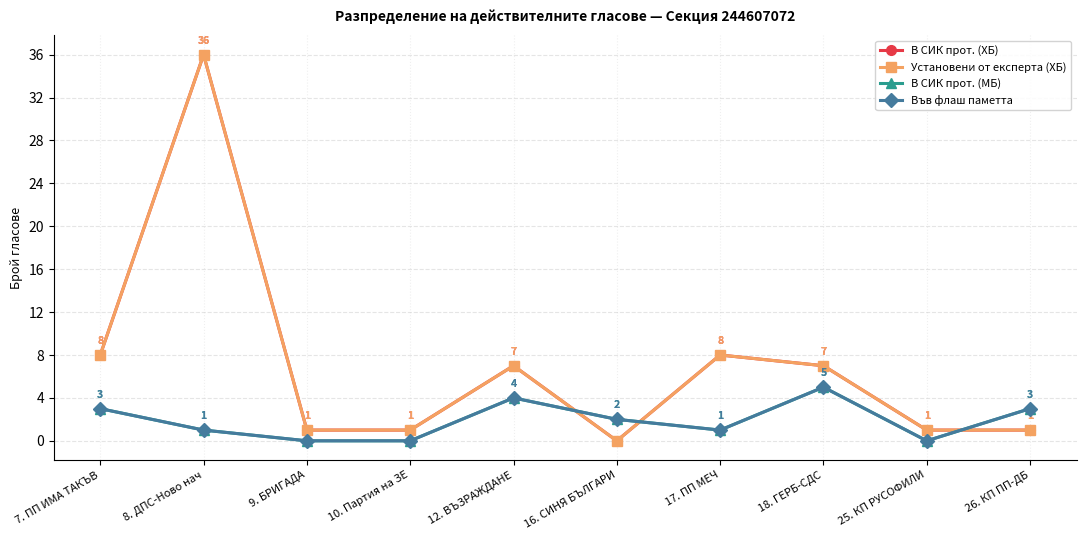

In Установени от експерта (ХБ), how many points are lower than both neighbors (excluding endpoints)?

1